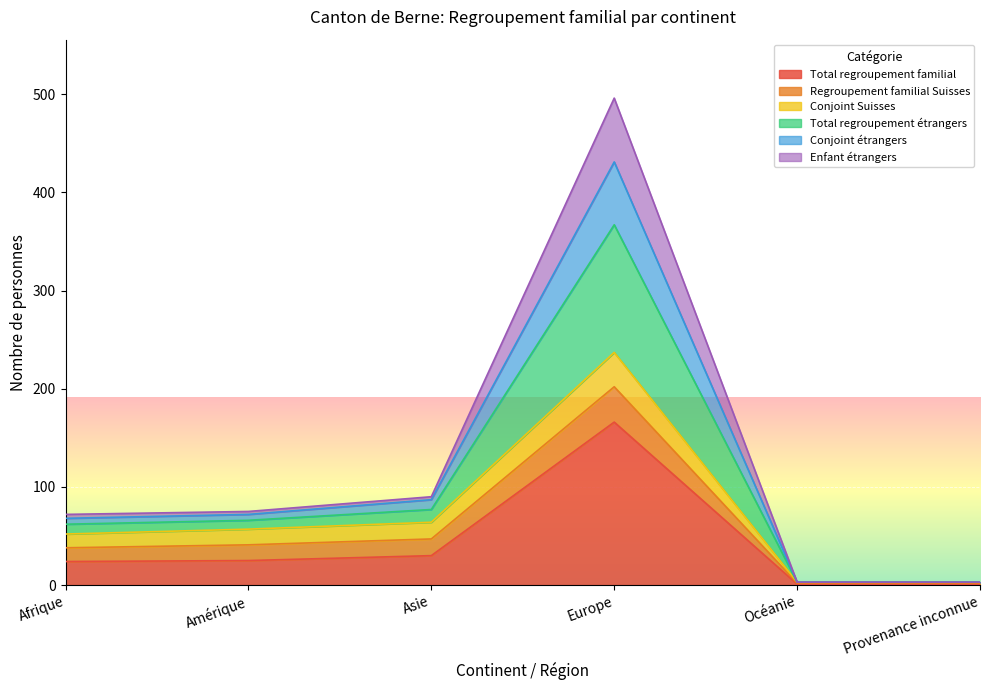

Is it true that Total regroupement familial equals 30 at Asie?

True